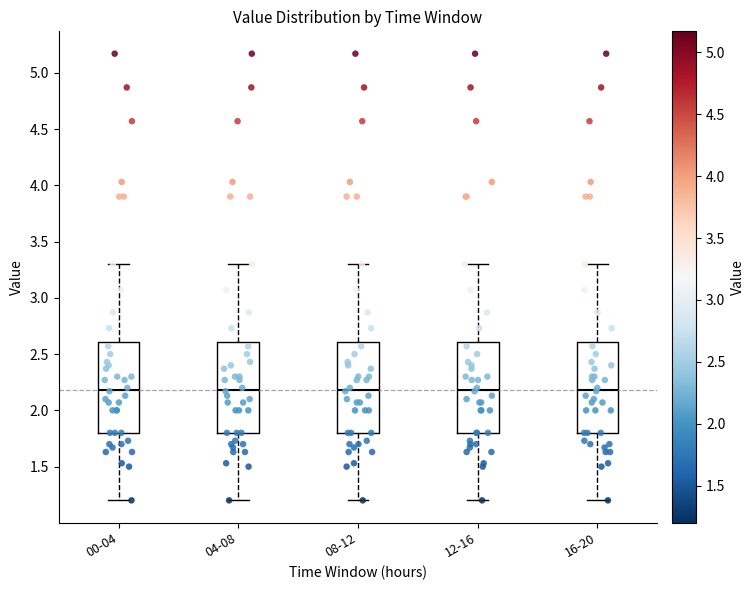

Reading left to right, transcribe this box plot: for each box, give where its median line is, the range the box spans, and where its two whiskers end, as read against the y-axis. The values are not printed on the chart, so give them approximately, as read against the axis.

00-04: median 2.2, box 1.8 to 2.6, whiskers 1.2 to 3.3
04-08: median 2.2, box 1.8 to 2.6, whiskers 1.2 to 3.3
08-12: median 2.2, box 1.8 to 2.6, whiskers 1.2 to 3.3
12-16: median 2.2, box 1.8 to 2.6, whiskers 1.2 to 3.3
16-20: median 2.2, box 1.8 to 2.6, whiskers 1.2 to 3.3